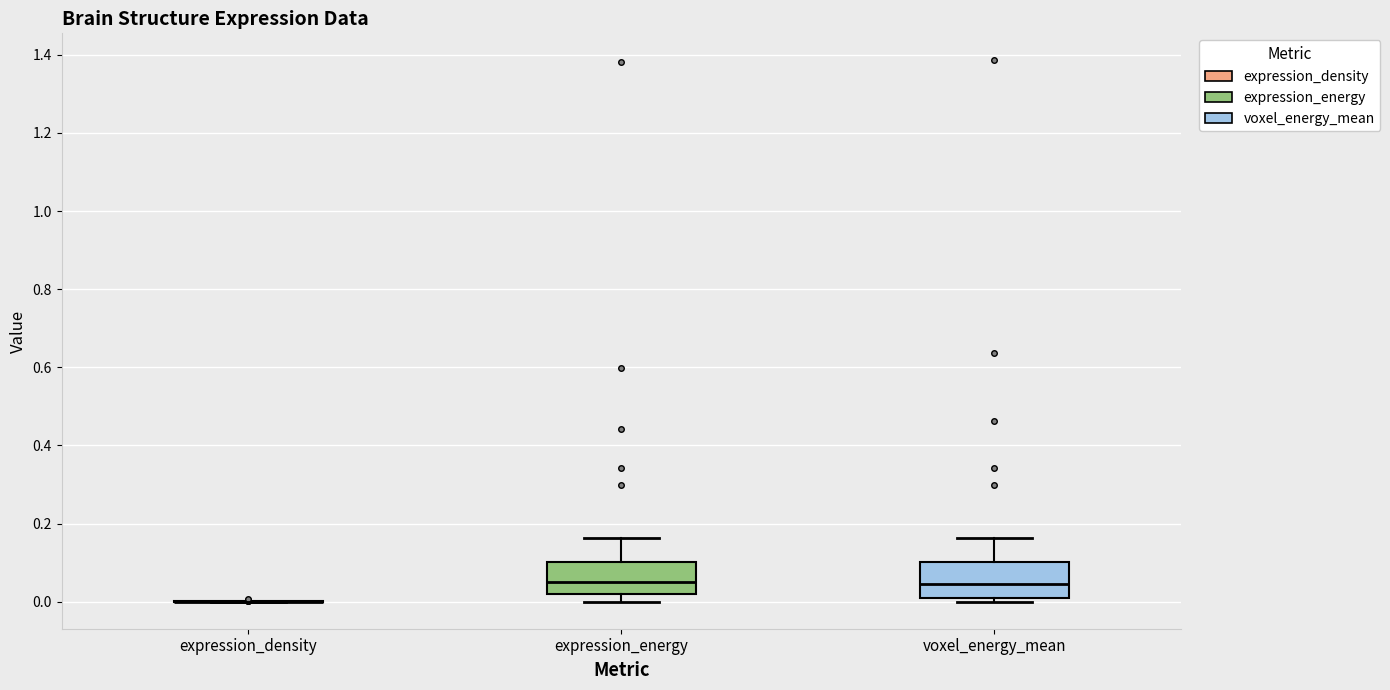

Reading left to right, transcribe this box plot: for each box, give where its median line is, the range the box spans, and where its two whiskers end, as read against the y-axis. The values are not printed on the chart, so give them approximately, as read against the axis.

expression_density: box collapsed to a line at 0.00, whiskers 0.00 to 0.00
expression_energy: median 0.06, box 0.02 to 0.10, whiskers 0.00 to 0.16
voxel_energy_mean: median 0.04, box 0.00 to 0.10, whiskers 0.00 (just below the box's lower edge) to 0.16